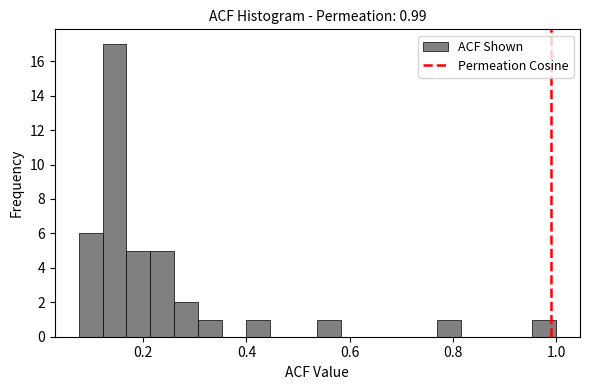

Around what value on the x-axis is the tallest bar? Give the approximate position of its centre, as read against the axis.

0.14